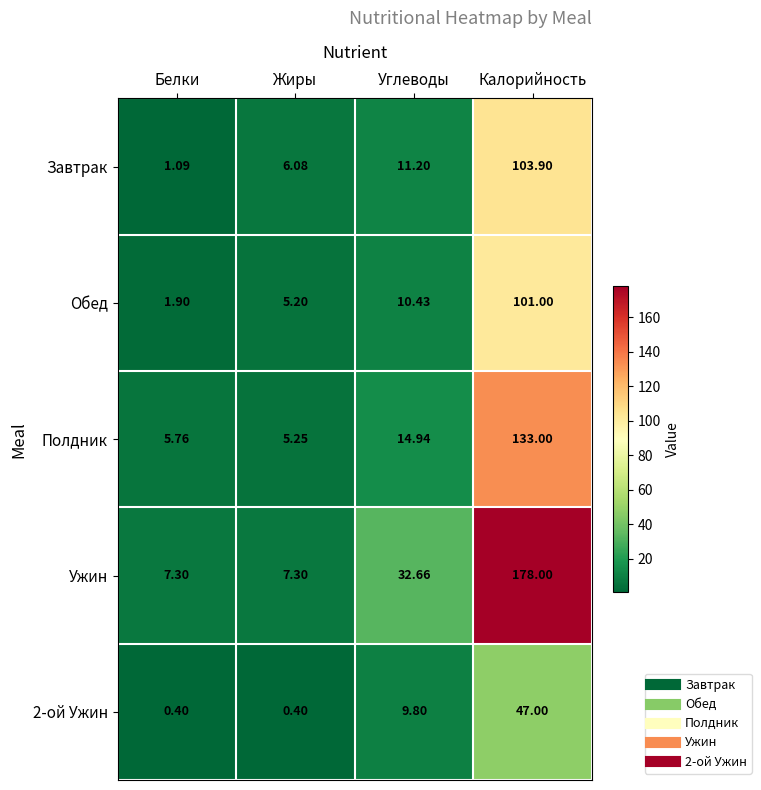

At which label is 2-ой Ужин closest to 23?

Углеводы